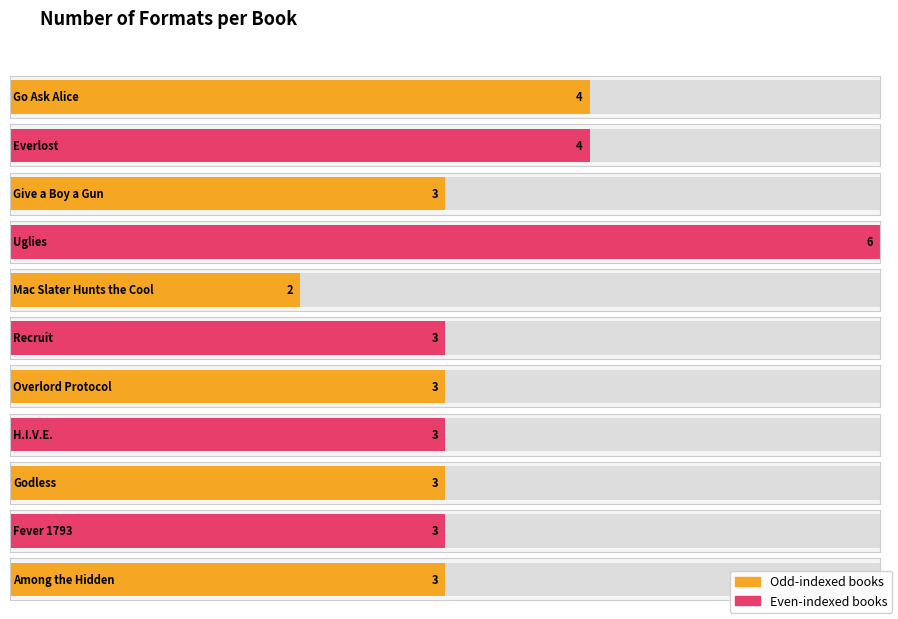

What is the difference between the second highest and second lowest values?

1